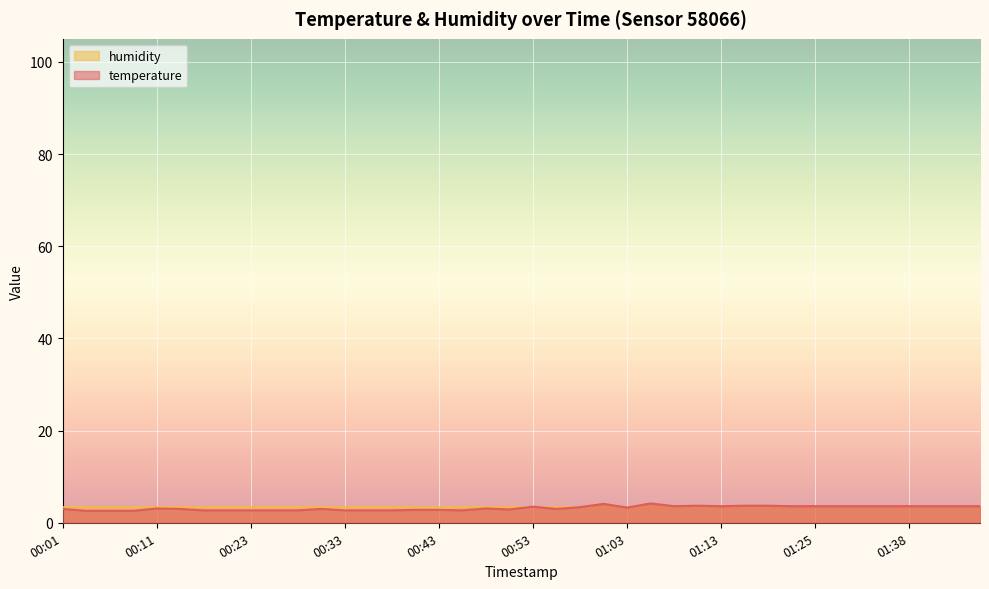

What is the total value across all series at 01:25?

6.9